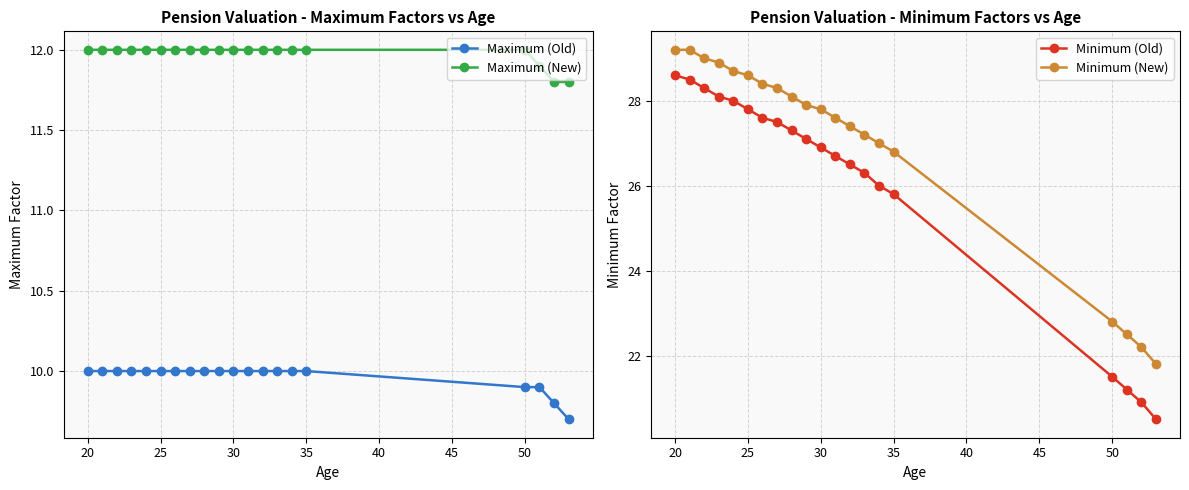

Rank the series by their maximum value, from lowest to highest.

Maximum (Old), Maximum (New), Minimum (Old), Minimum (New)